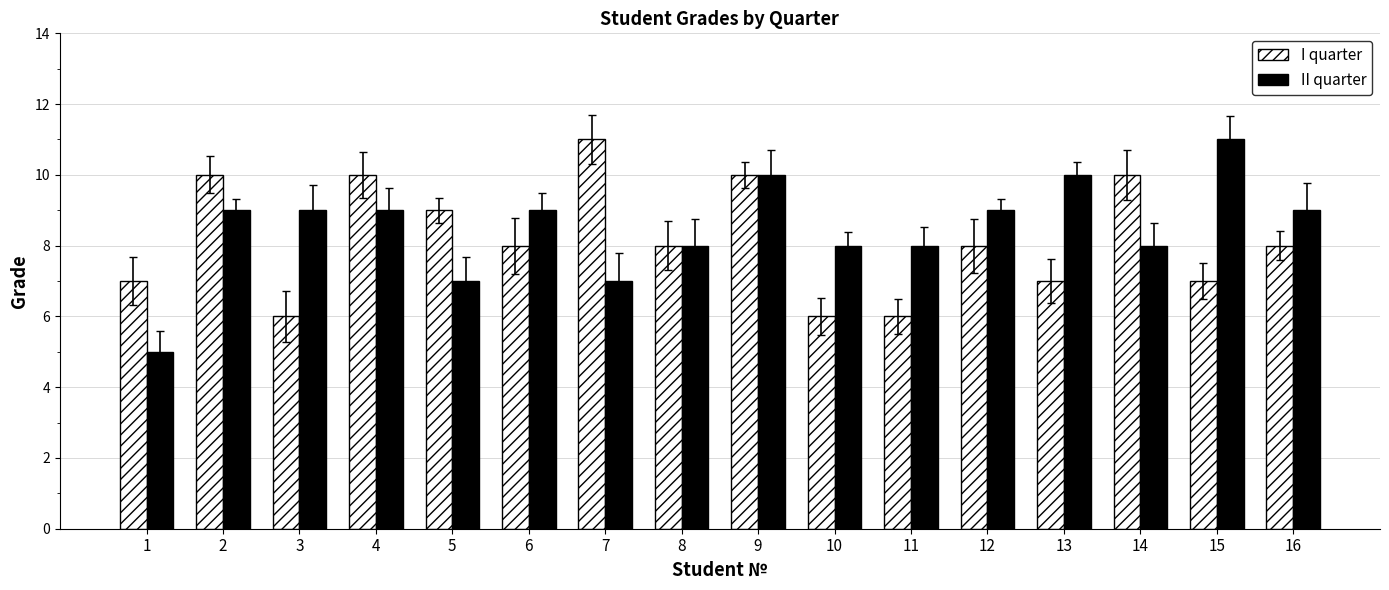

Rank the series at 5 from lowest to highest value.

II quarter, I quarter